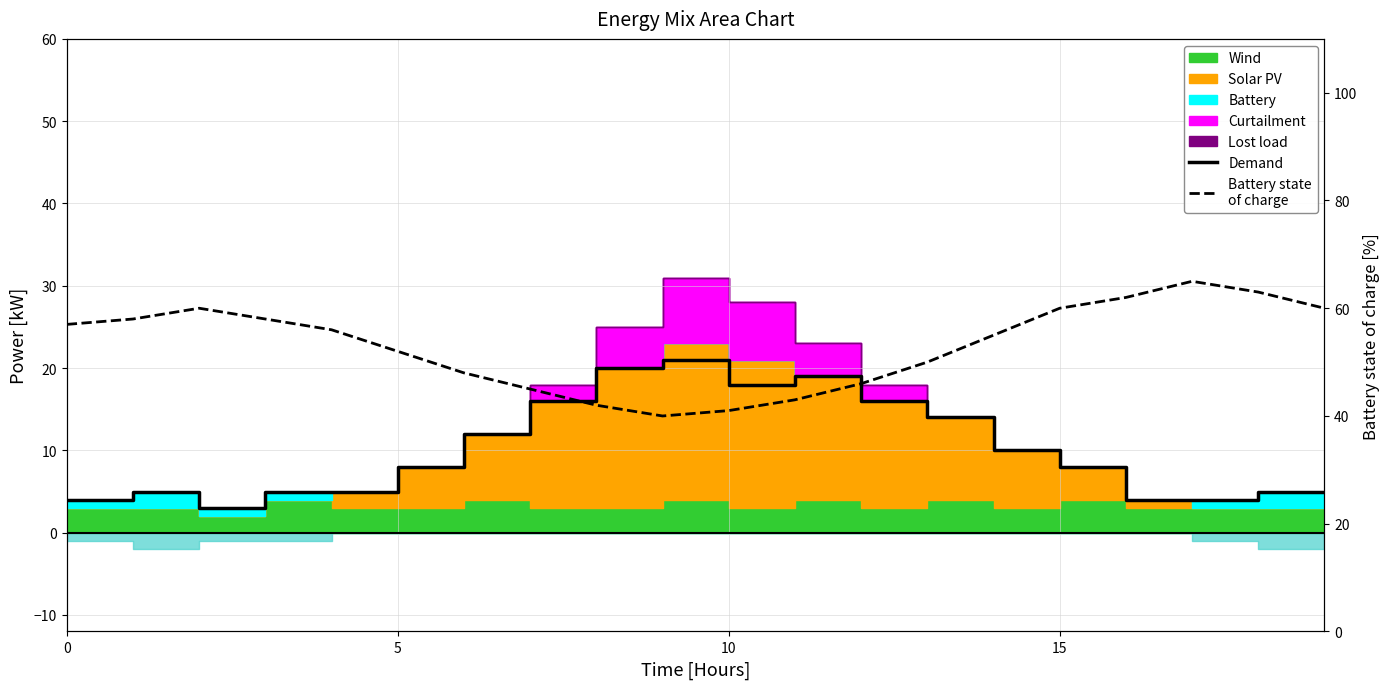

Reading right to left, list all the values displayed in this chart.

Demand: 5	5	4	4	8	10	14	16	19	18	21	20	16	12	8	5	5	3	5	4
Battery state
of charge: 60	63	65	62	60	55	50	46	43	41	40	42	45	48	52	56	58	60	58	57